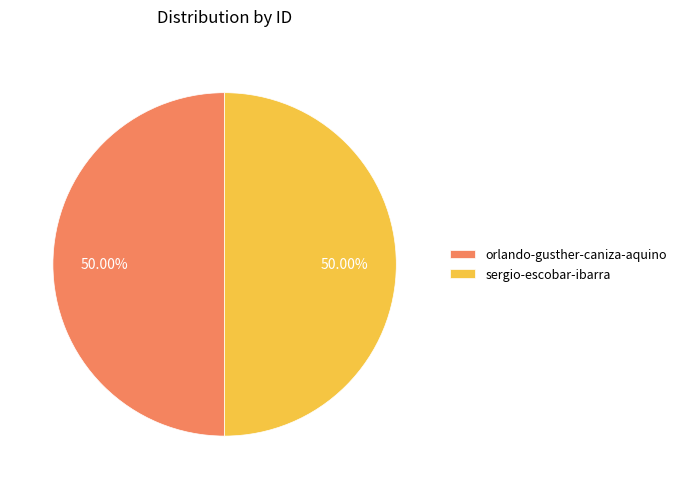

True or false: sergio-escobar-ibarra accounts for 50% of the total.

True